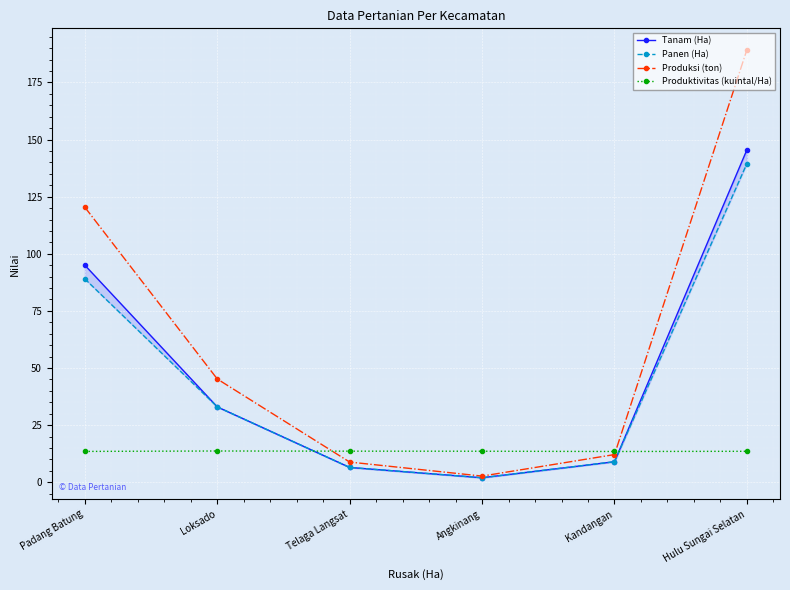

How many data points in Produksi (ton) are less than 45?

3